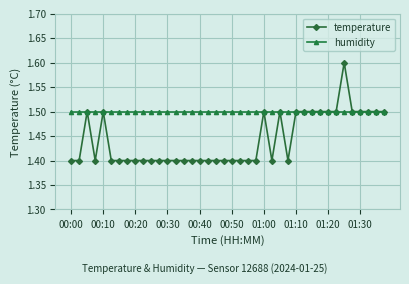

What is the minimum value shown in the chart?

1.4